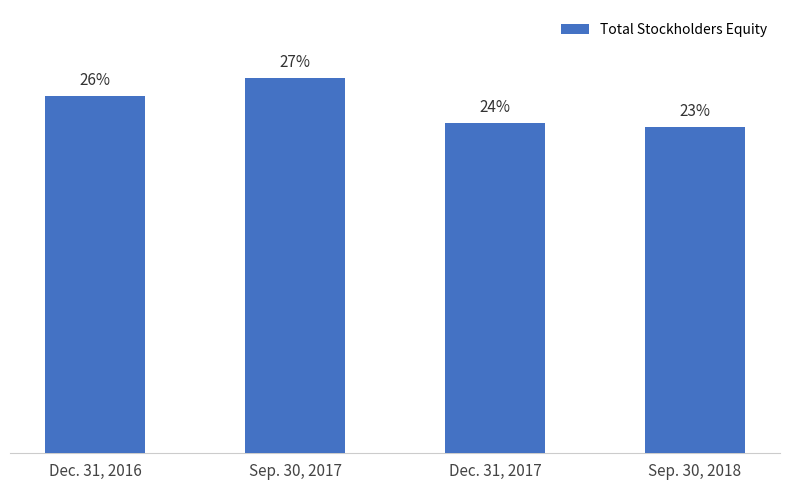

Are the bars horizontal?

No